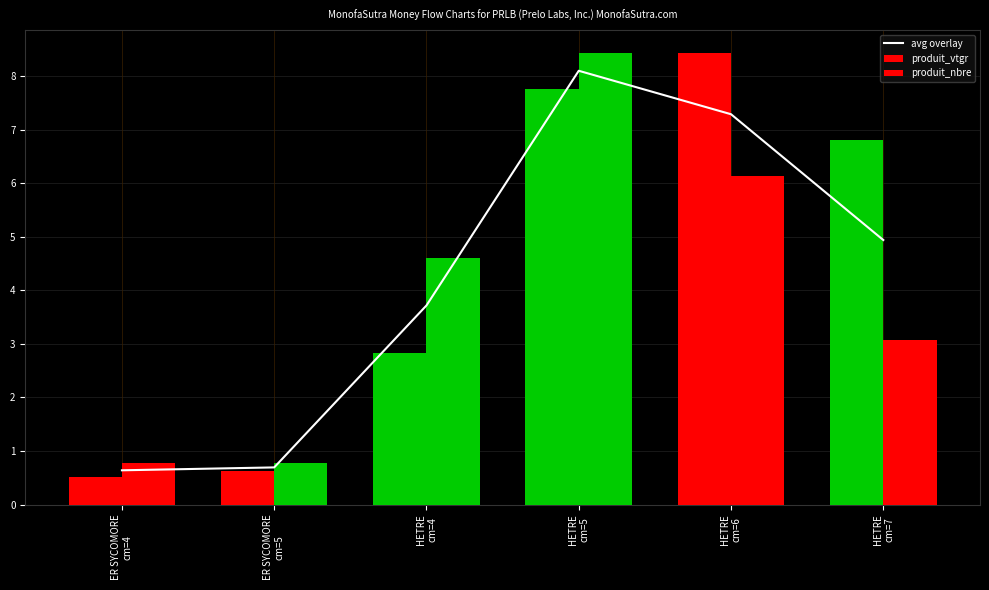

The chart shows a value of 0.6 at ER SYCOMORE
cm=4. True or false?

True